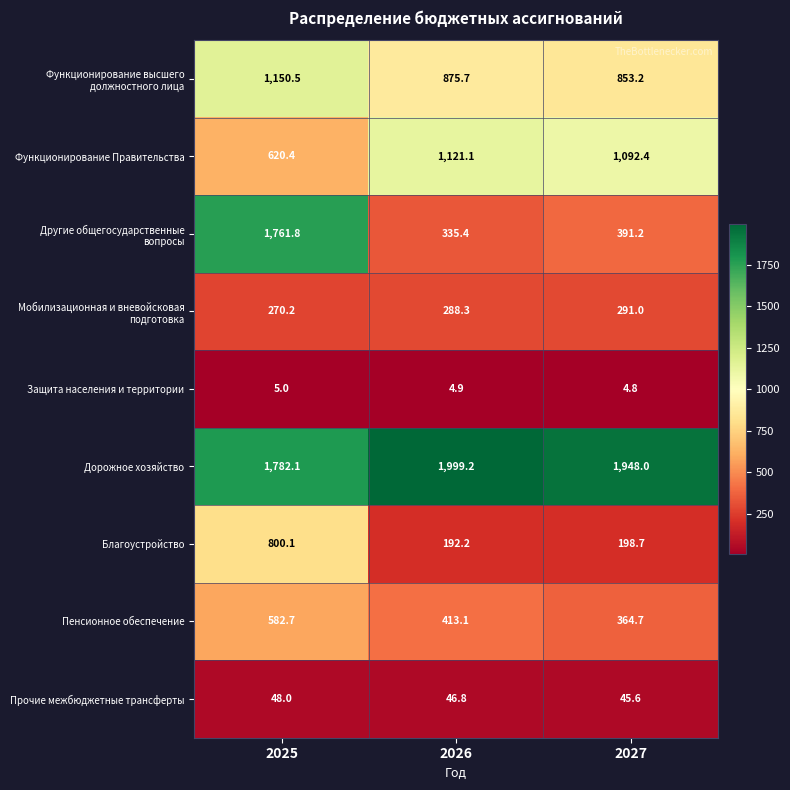

What is the difference between the Прочие межбюджетные трансферты values at 2027 and 2026?

1.2